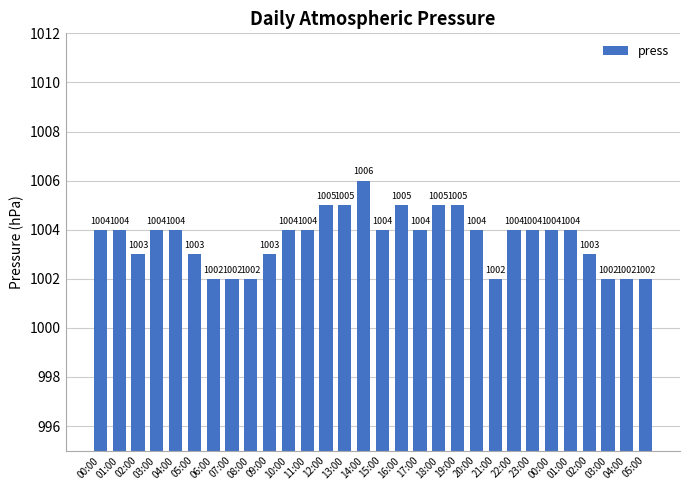

How many values are below 1004?

11